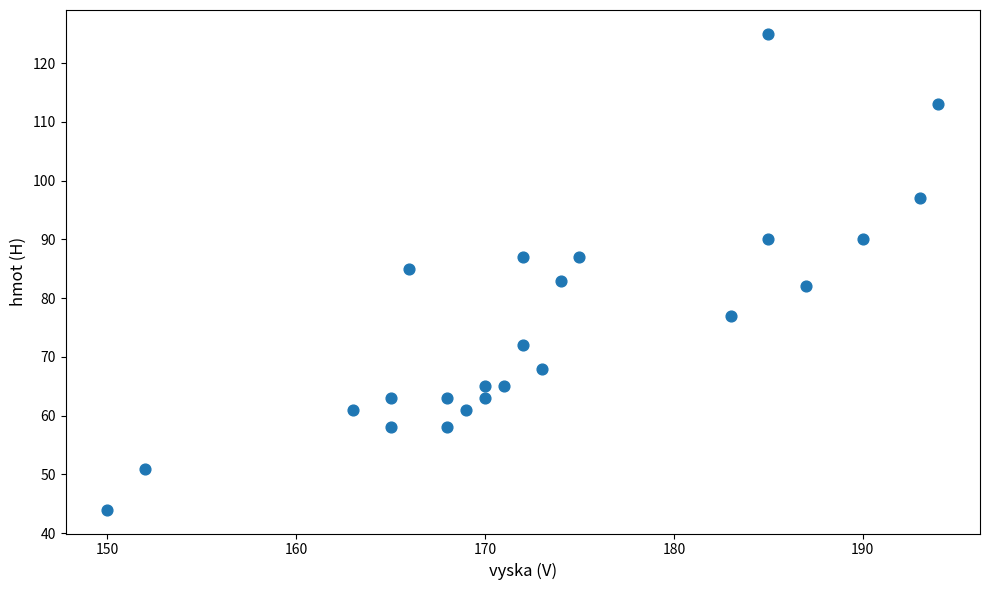

What is the range of X values (max minus min)?

44